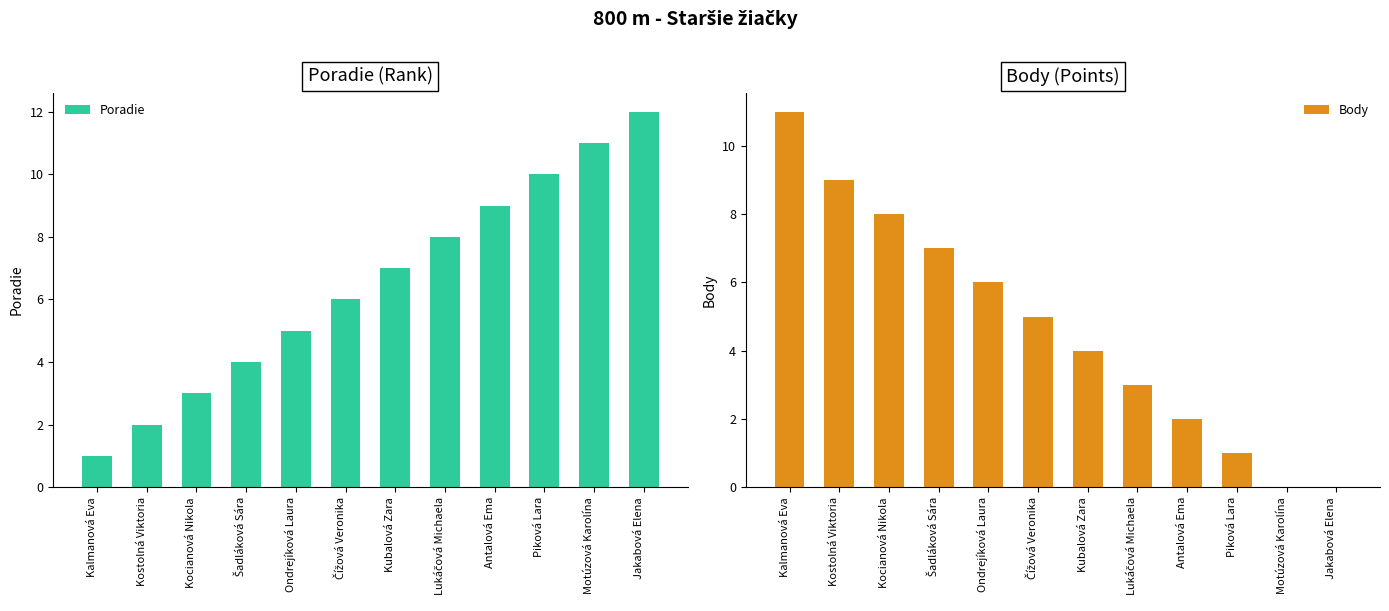

How many data points in Body are less than 5?

6